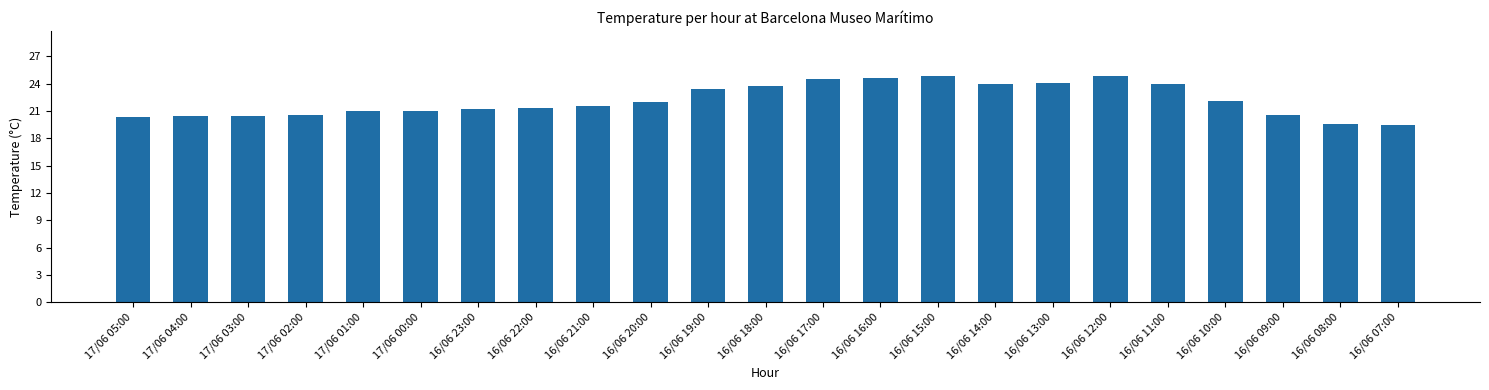

Is it true that the value at 16/06 08:00 is 19.6?

True